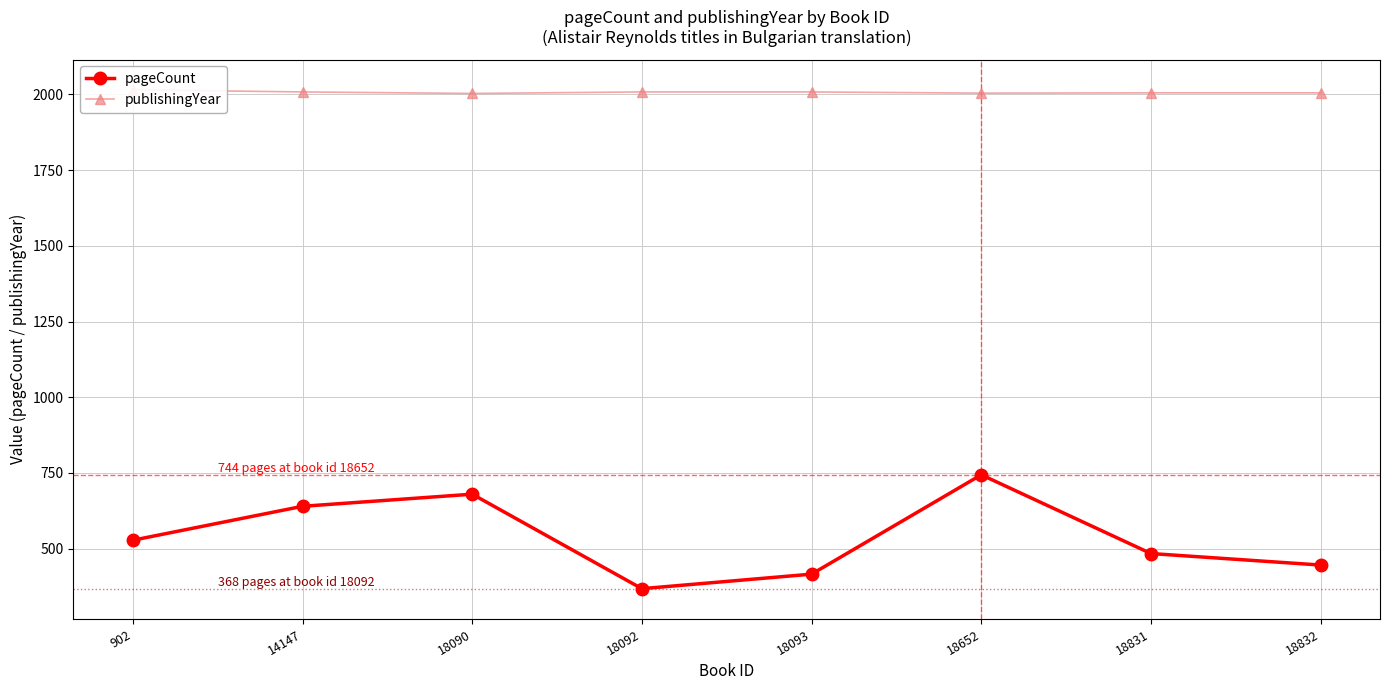

Which series has the largest range (max minus min)?

pageCount